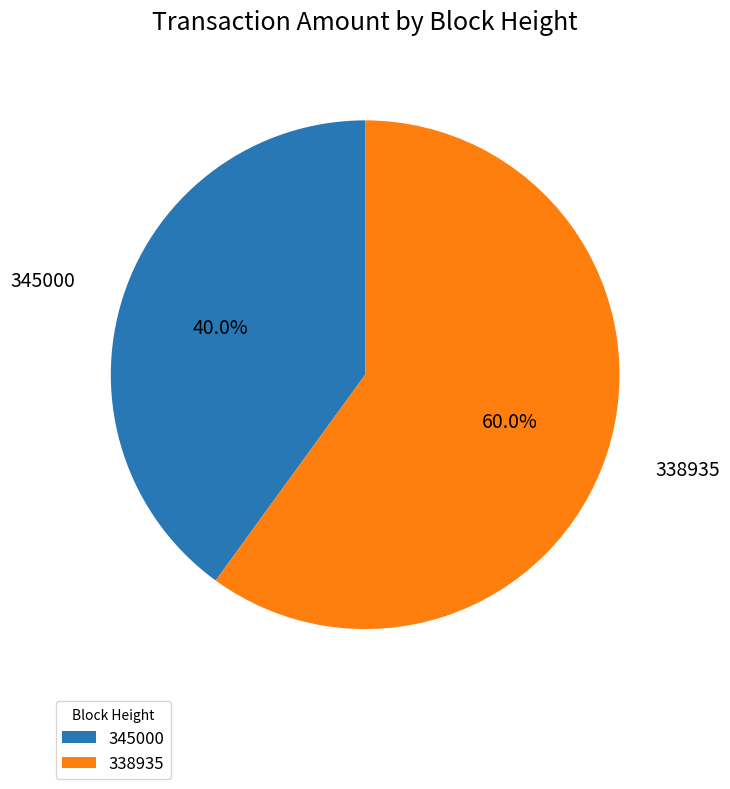

What percentage do 338935 and 345000 together represent?

100.0%